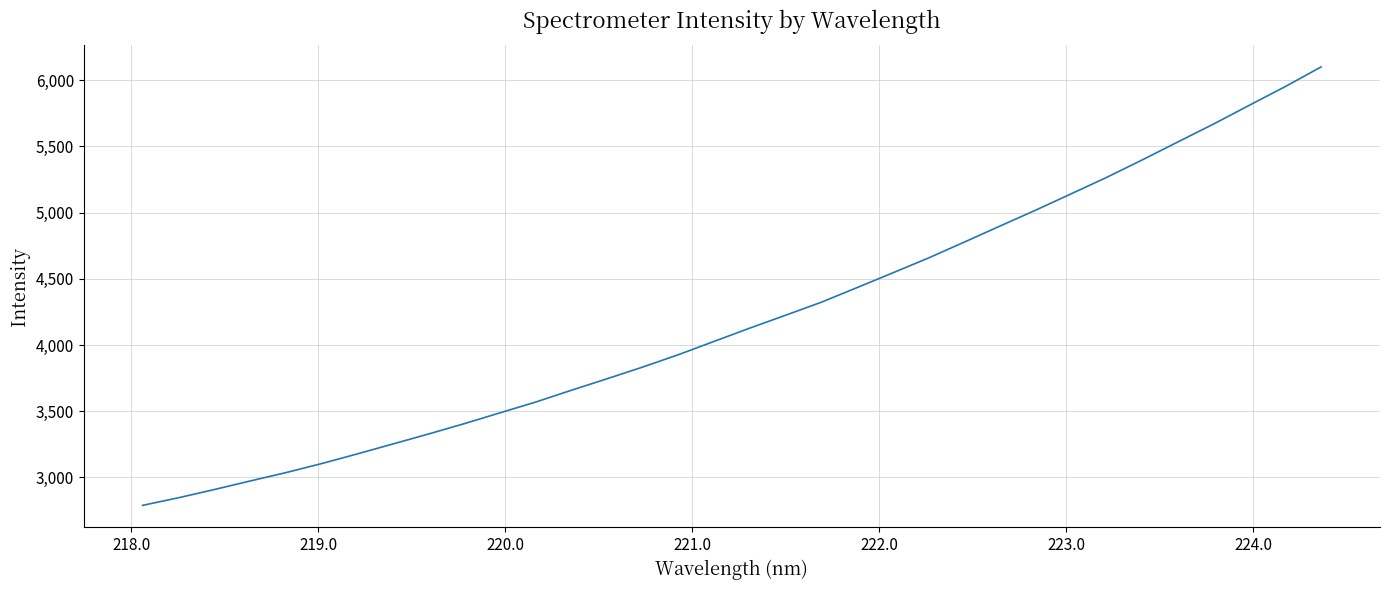

What is the smallest value displayed?

2788.5